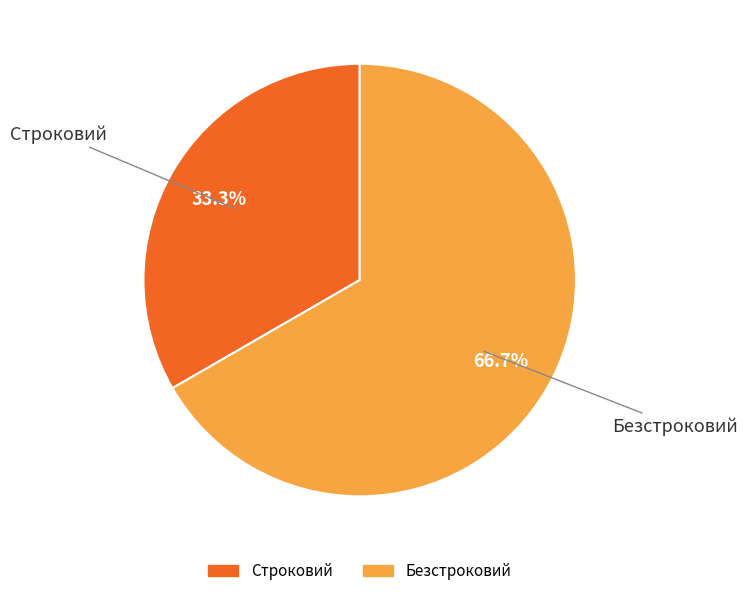

How much of the chart is everything except Безстроковий?

33.3%